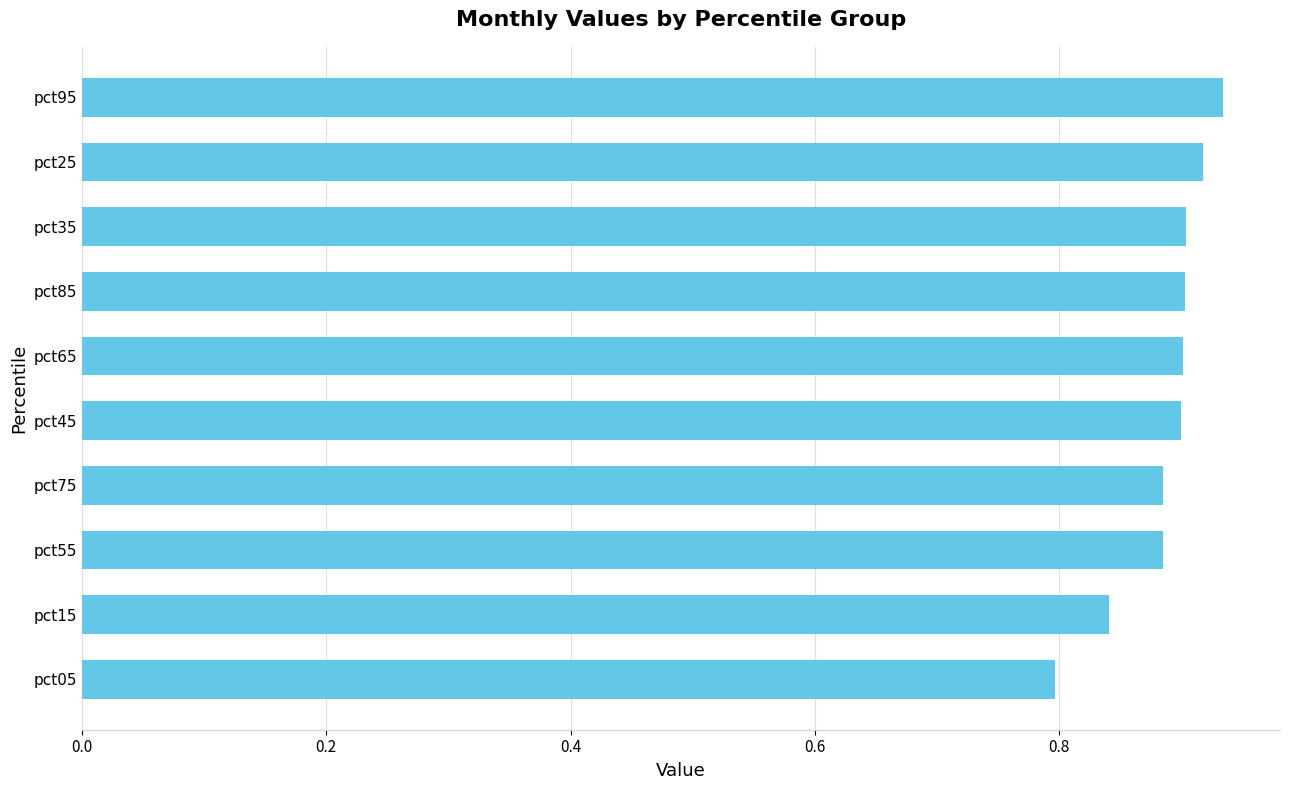

Which label corresponds to the smallest value in the chart?

pct05